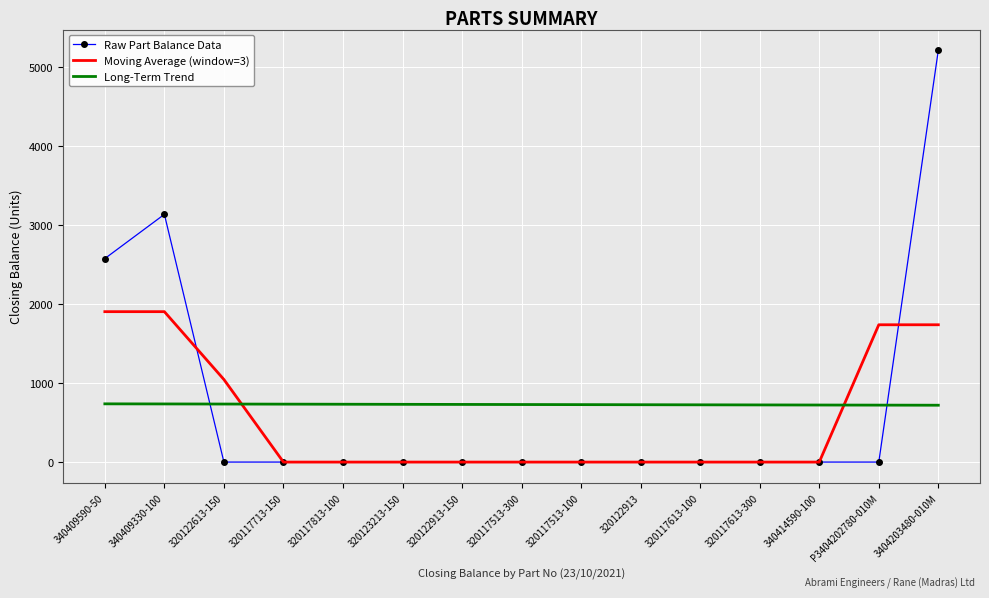

How many distinct data groups are displayed?

3